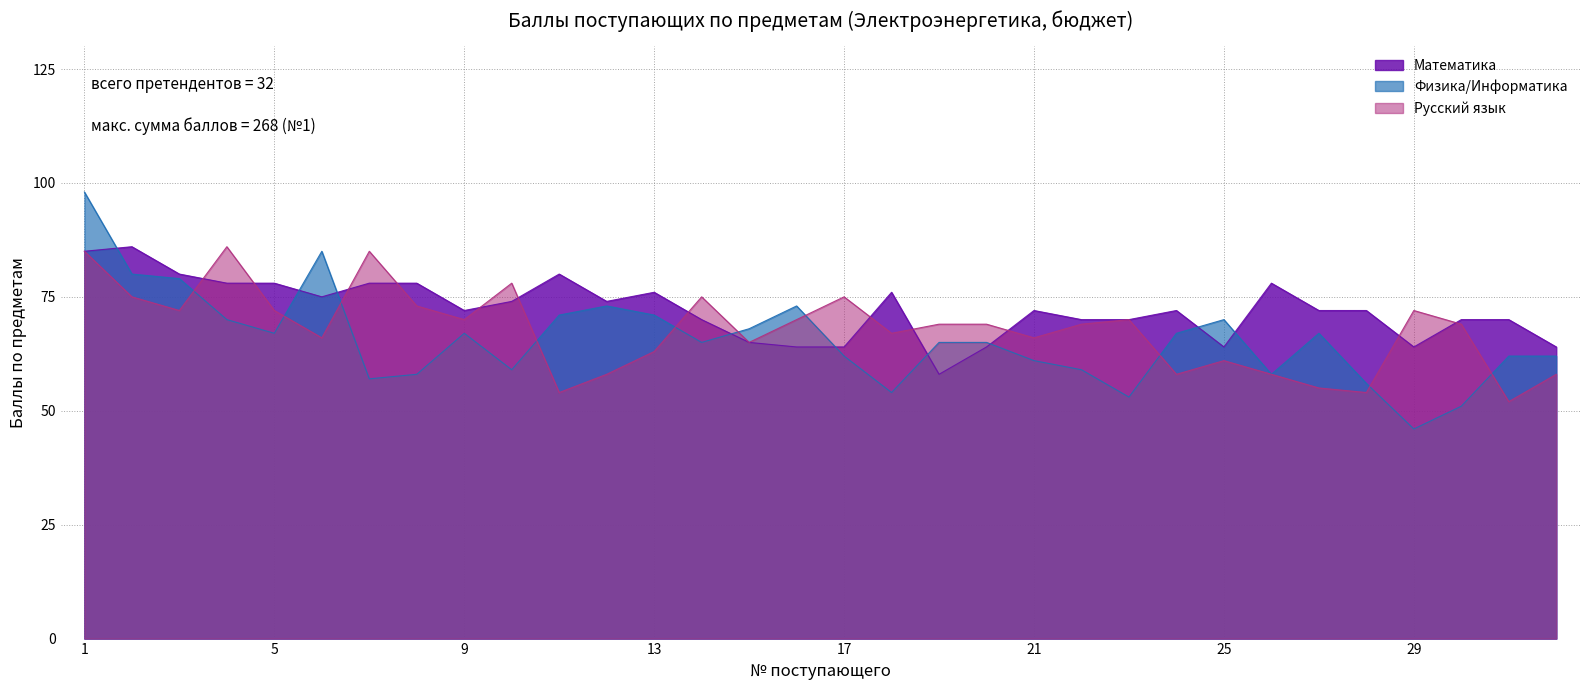

Which series has the largest range (max minus min)?

Физика/Информатика